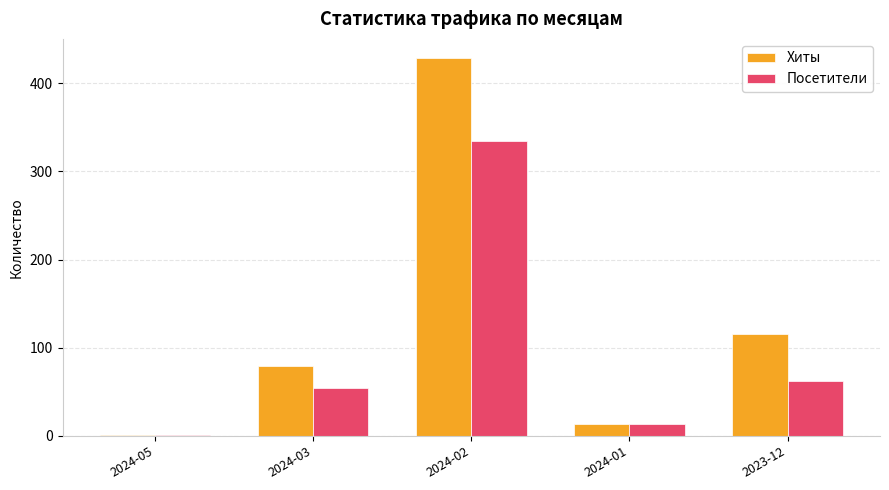

Between 2024-01 and 2023-12, which series saw the biggest shift?

Хиты